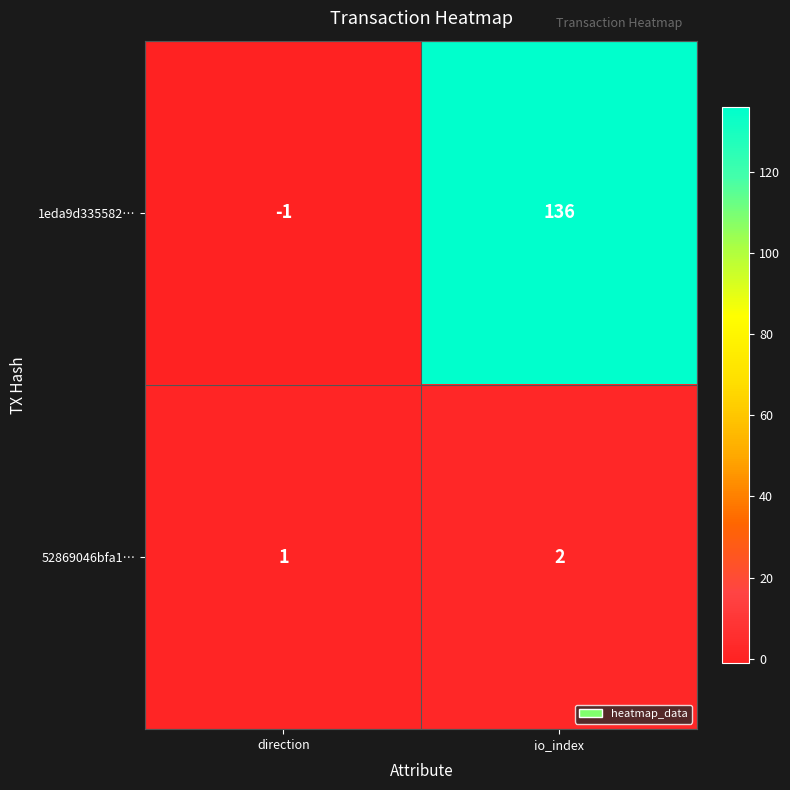

Which series changed the most between direction and io_index?

1eda9d335582…